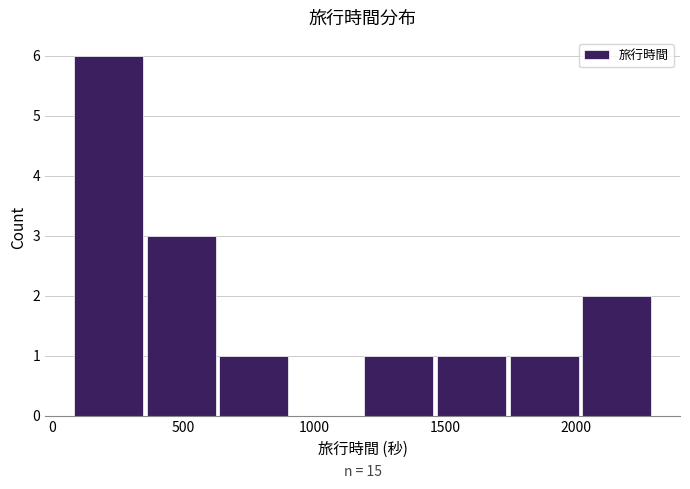

Which range on the x-axis has the tallest bar?

100 to 350